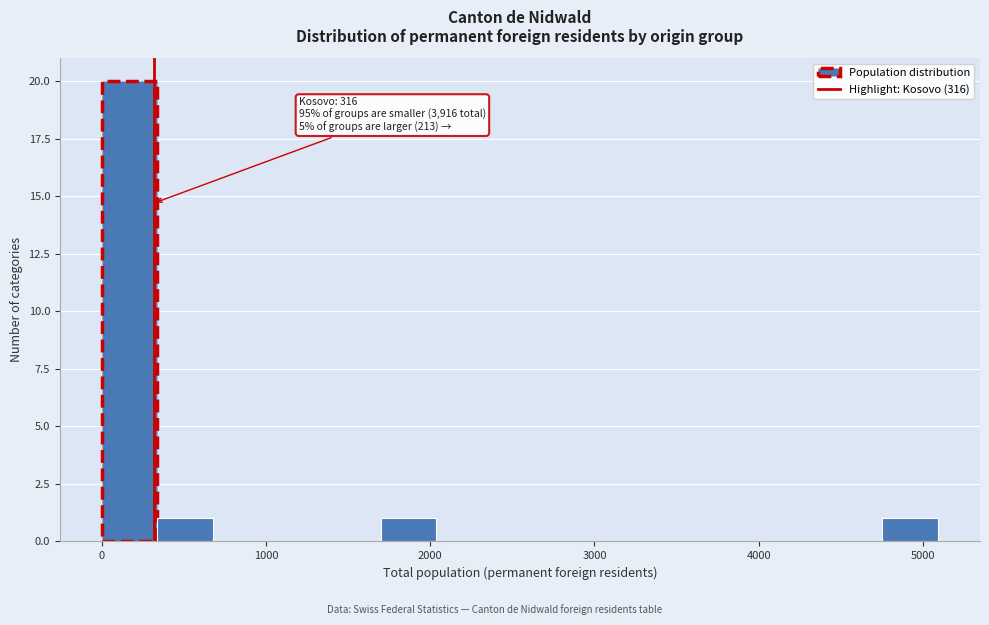

Read against the x-axis, roughly where is the centre of the tallest bar?

200